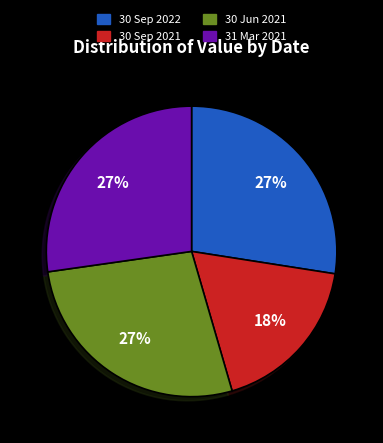

True or false: 30 Jun 2021 accounts for 27% of the total.

True